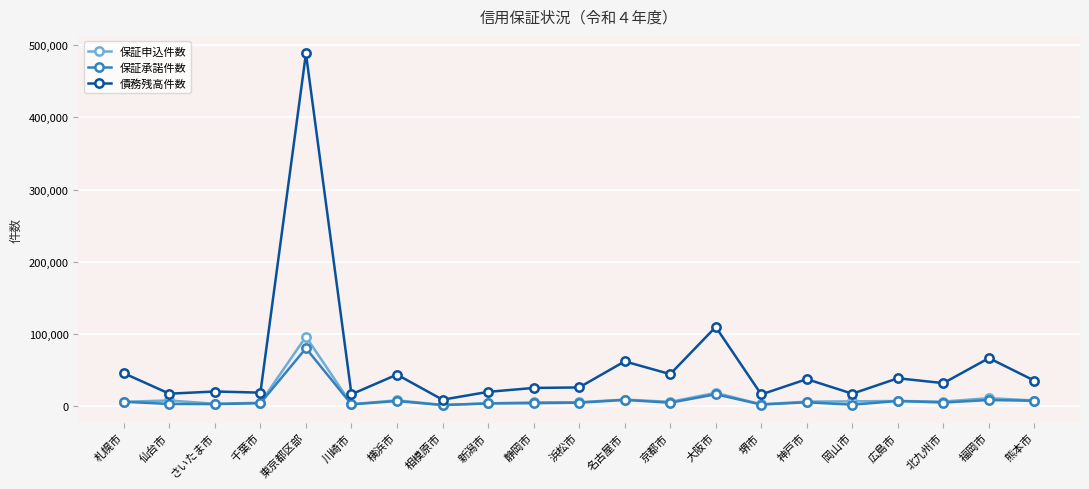

How many lines are shown in the chart?

3